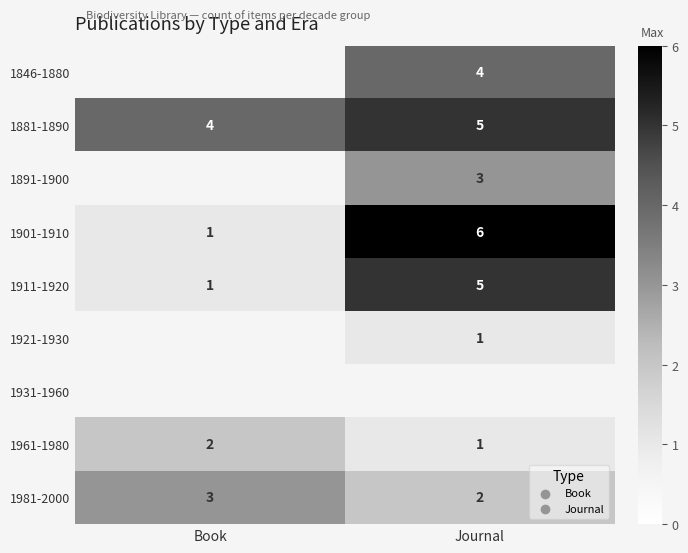

The 1846-1880 series shows 1.1 at Journal. True or false?

False